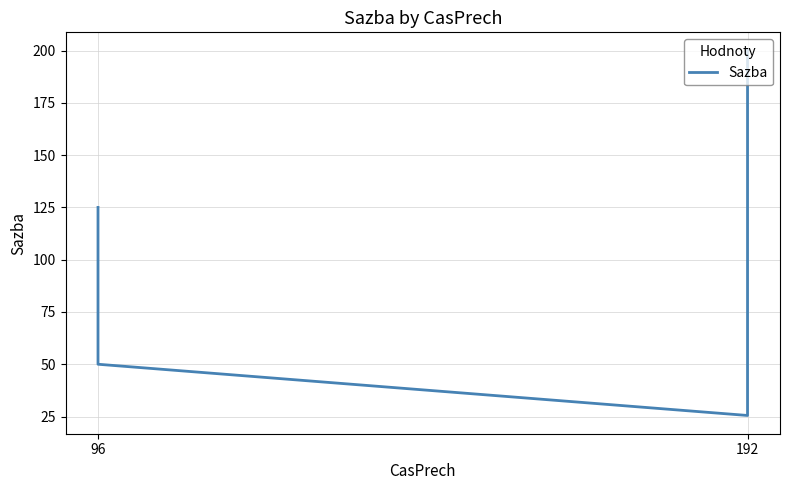

True or false: the data shows 24.4 at 96.

False